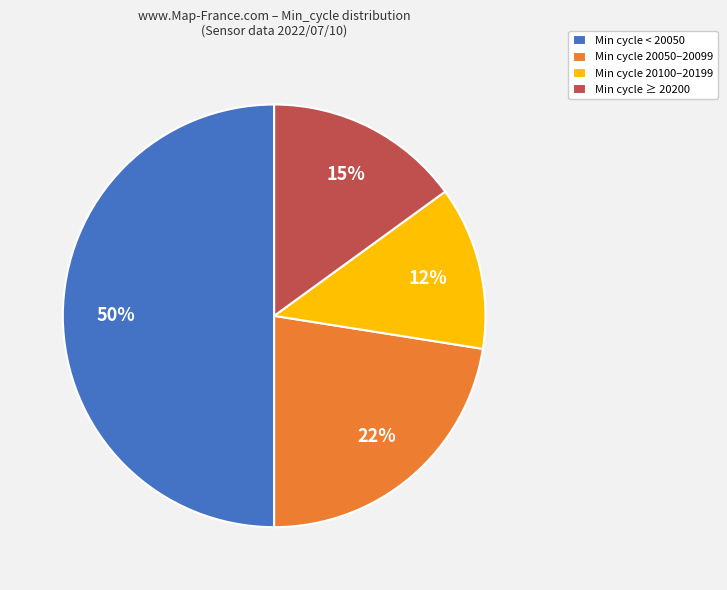

True or false: Min cycle 20100–20199 accounts for 4% of the total.

False